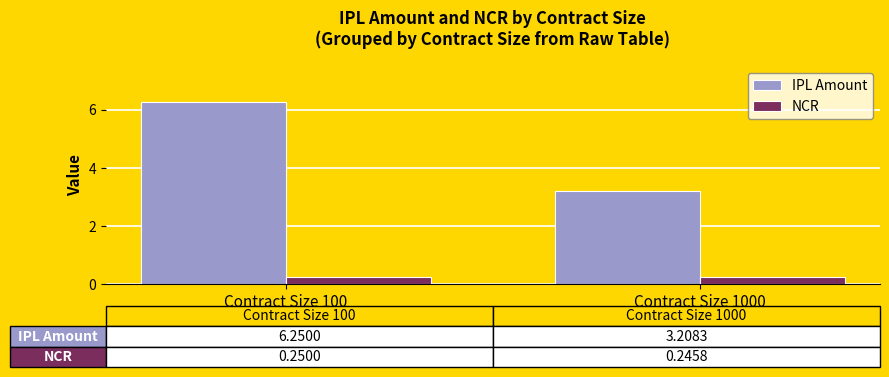

What are all the series names shown in the legend?

IPL Amount, NCR